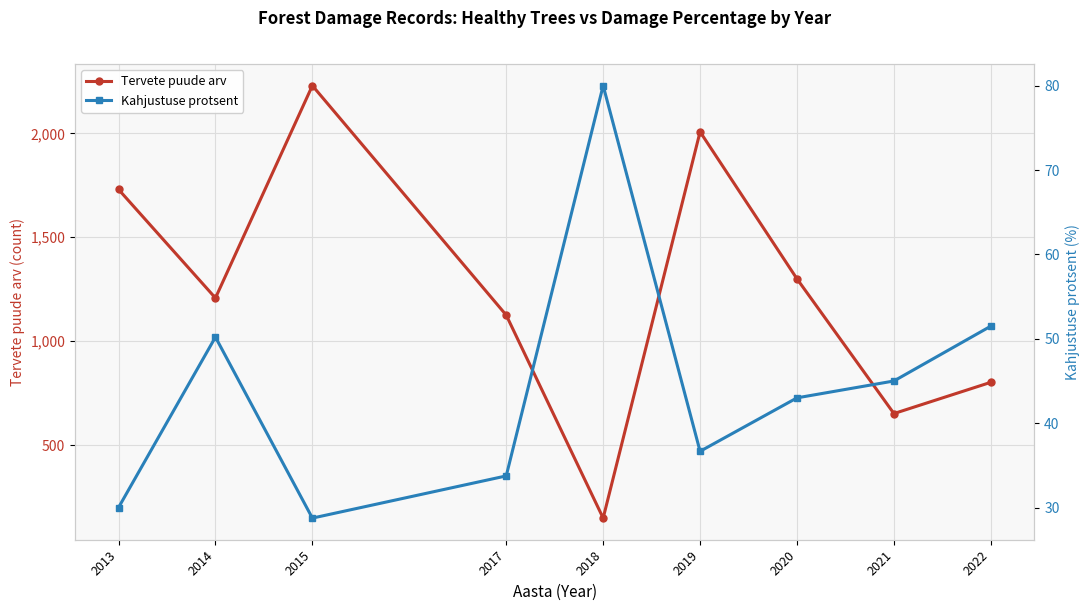

True or false: Kahjustuse protsent and Tervete puude arv cross at least once.

False